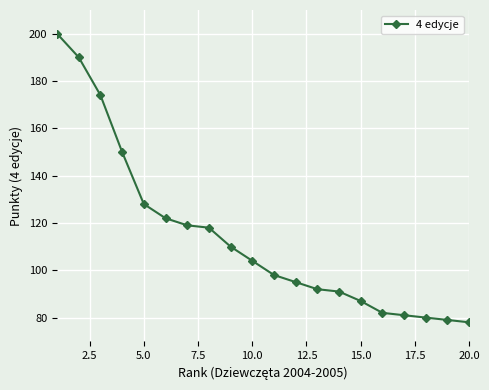

What is the average value?

114